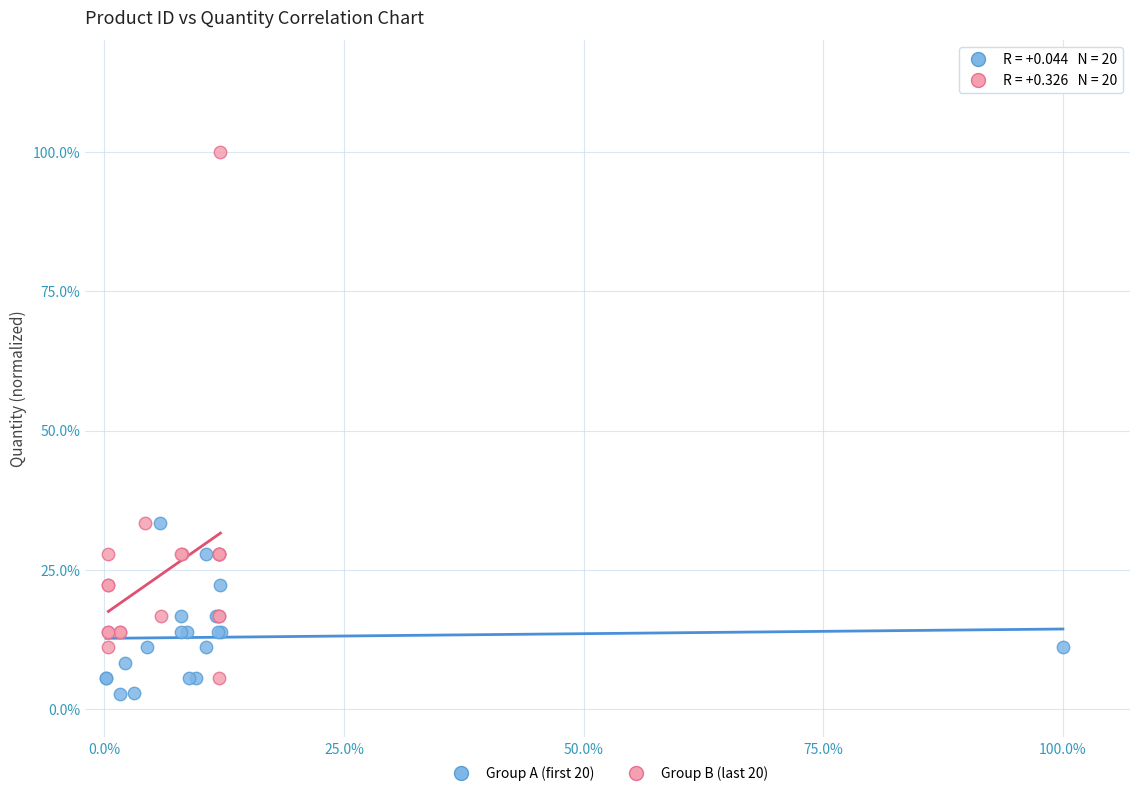

Which series reaches the minimum Y coordinate?

Group A (first 20)